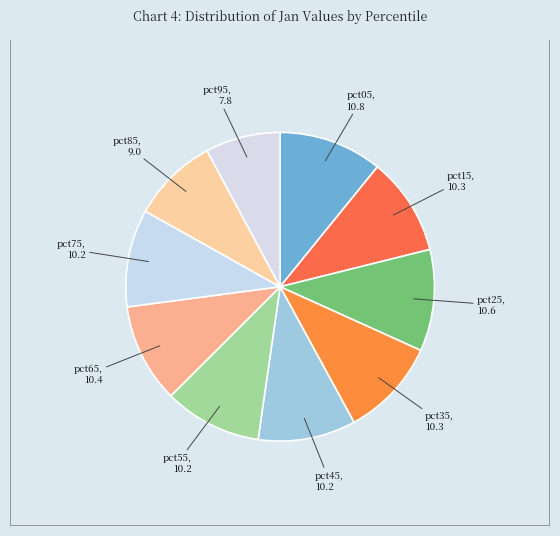

What is the smallest slice in the pie chart?

pct95